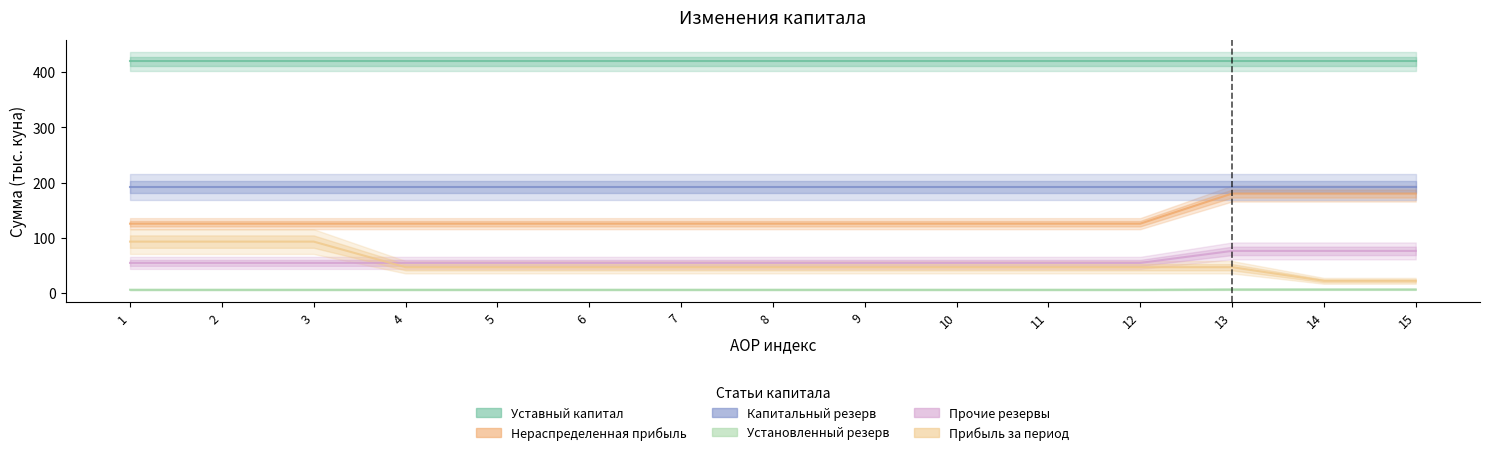

How many values in the Прибыль за период series are below 46?

2